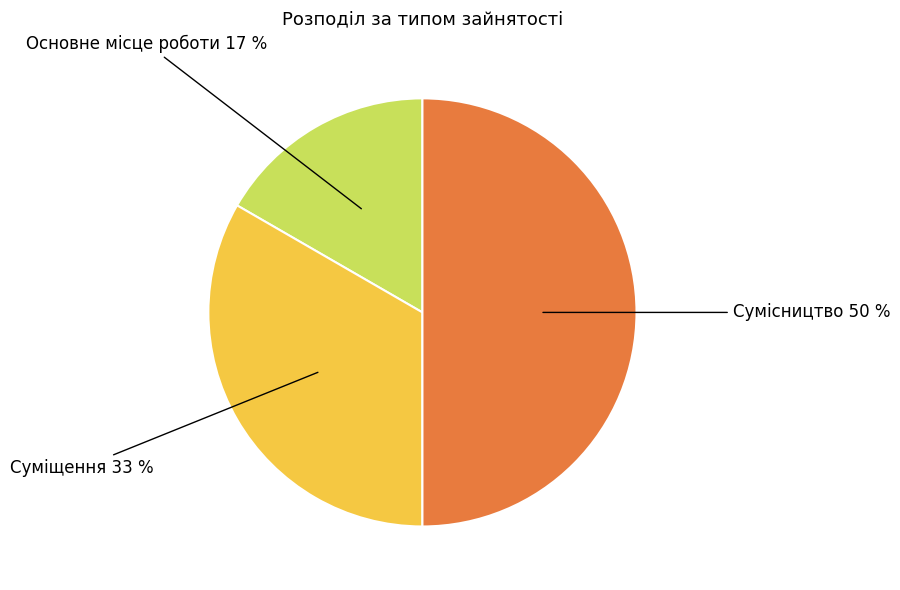

True or false: Сумісництво accounts for 50% of the total.

True